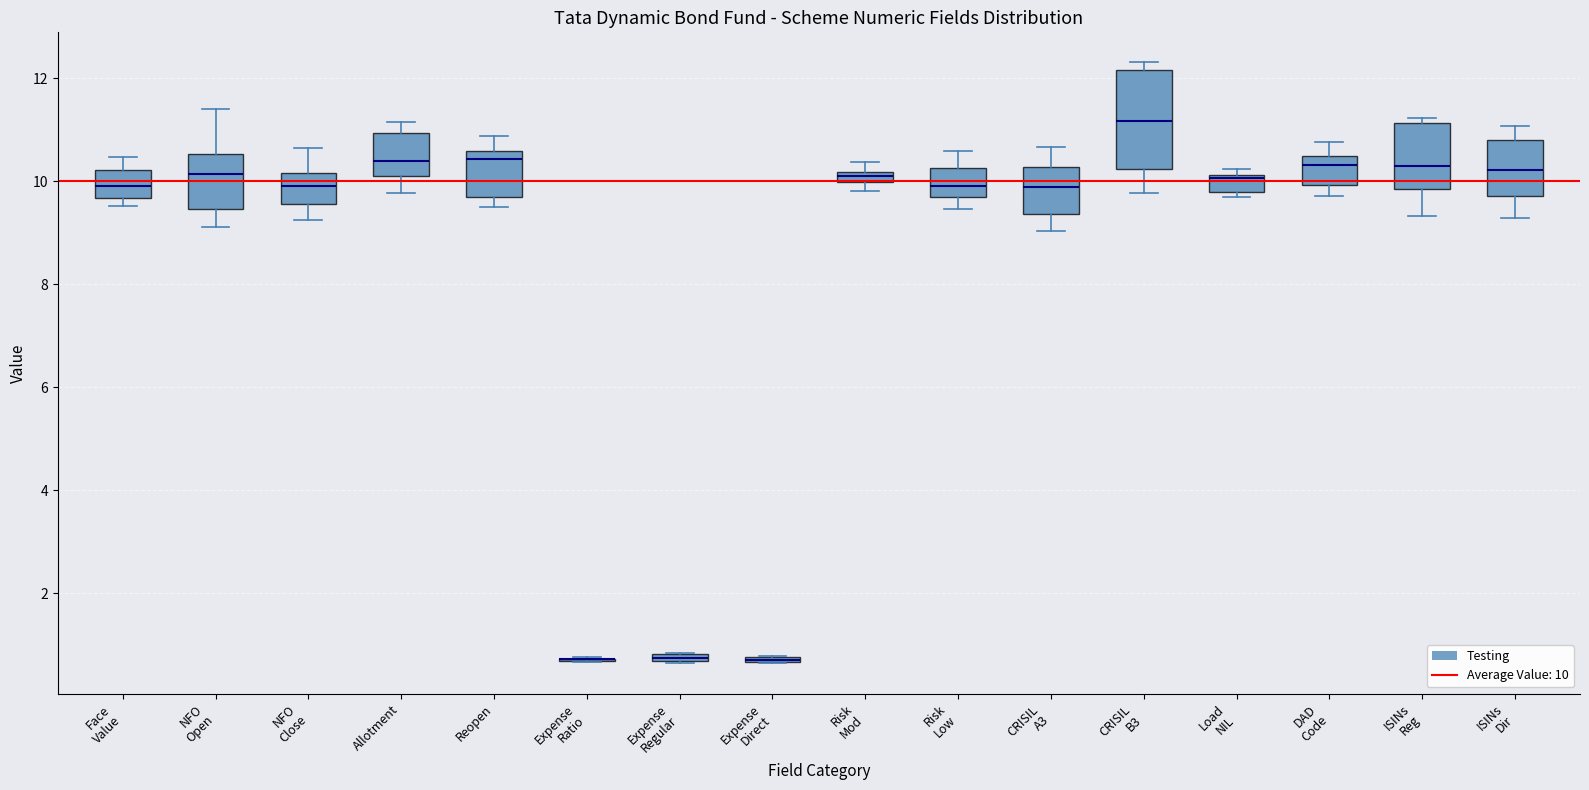

Which box is the tallest, from its lower edge to its upper edge?

CRISIL B3